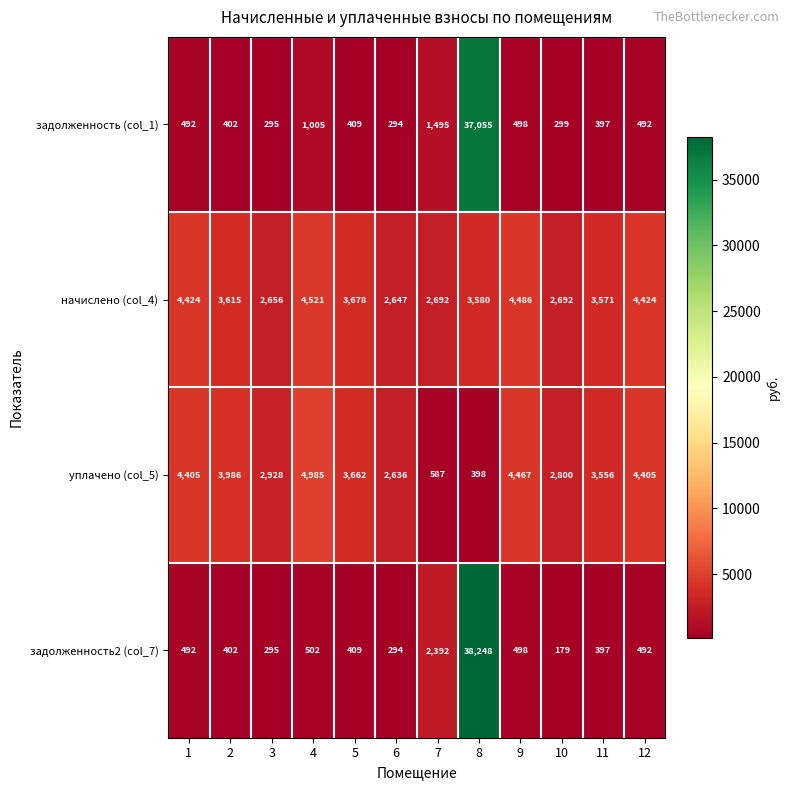

Which series changed the most between 2 and 7?

уплачено (col_5)